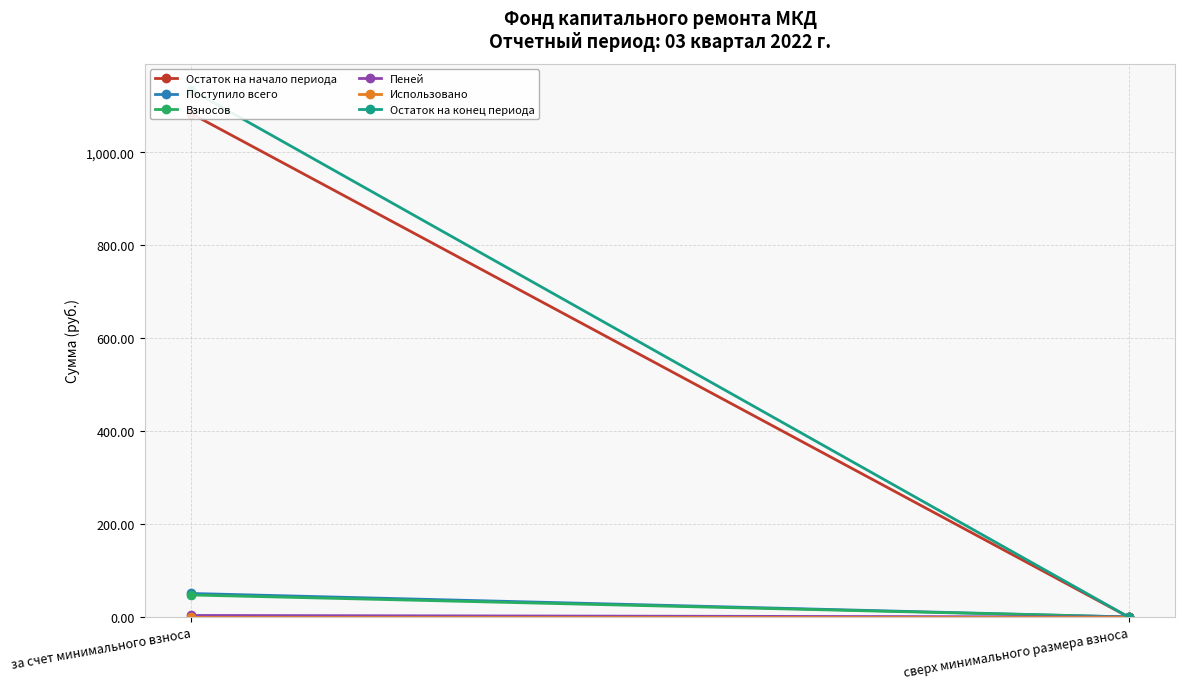

What is the difference between the maximum and minimum values in the Взносов series?

47.3